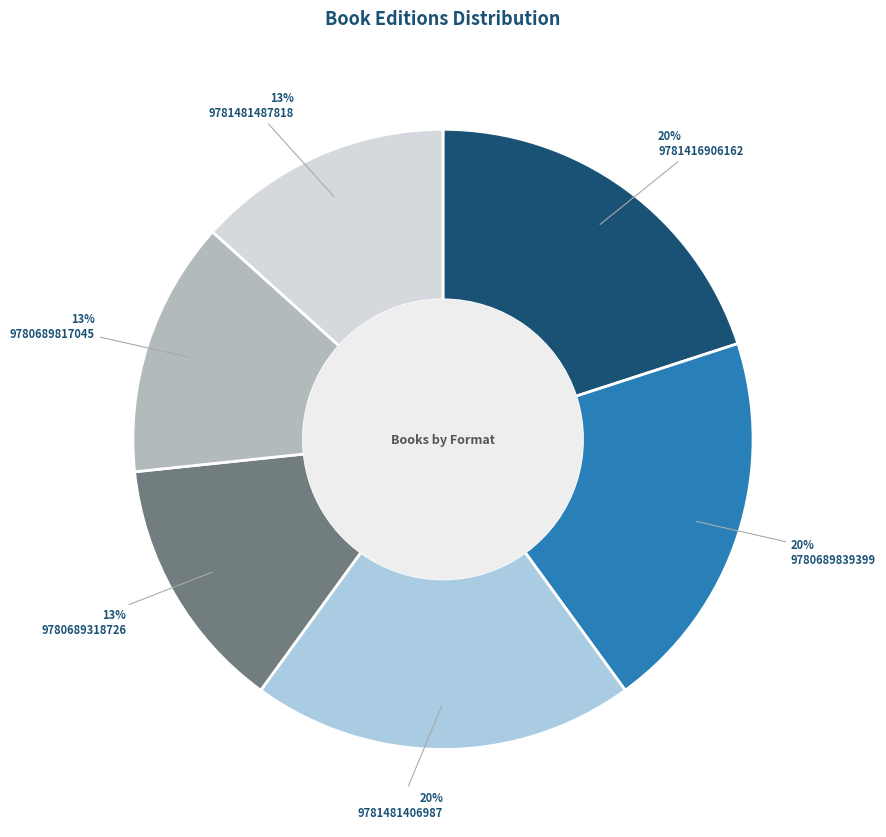

Is the sum of 9781481487818 and 9781481406987 greater than half?

No